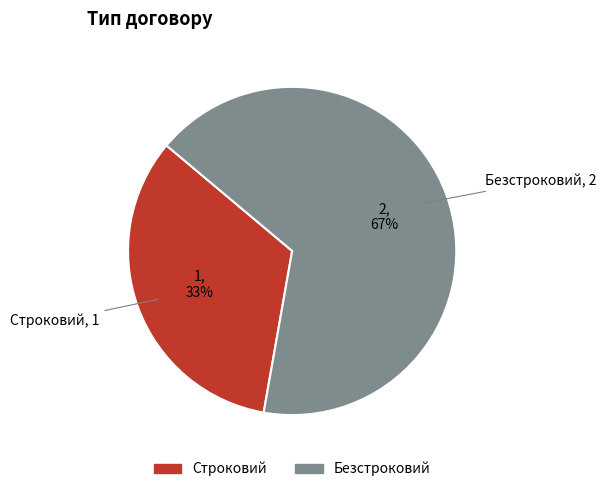

The Безстроковий slice represents 67% of the pie. True or false?

True